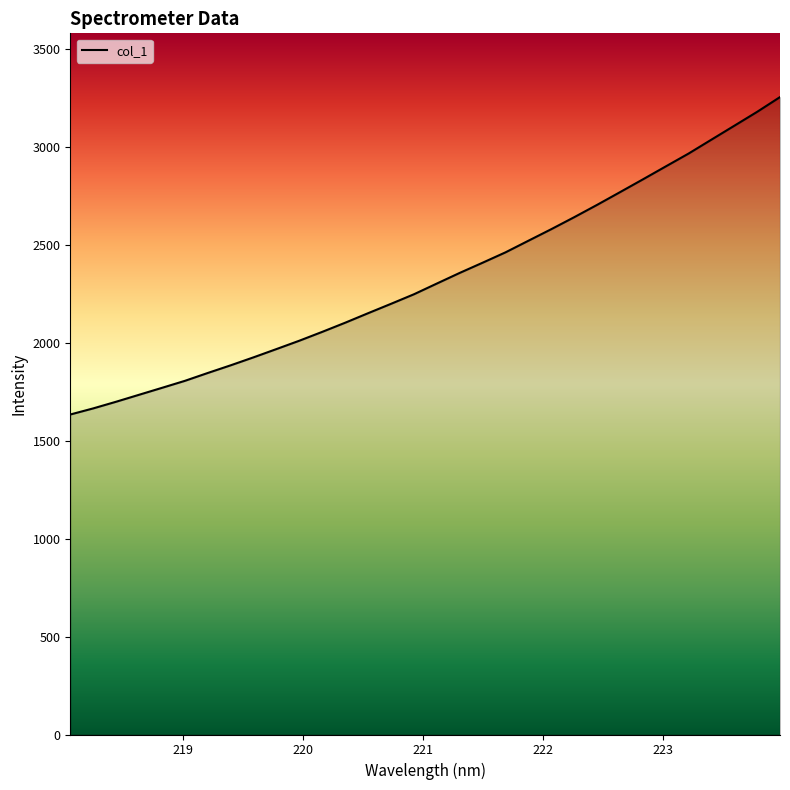

What is the difference between the maximum and minimum values?

1621.0